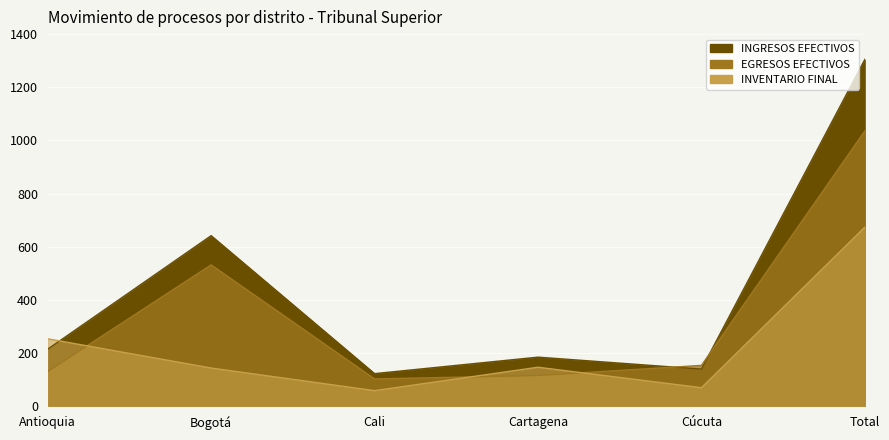

Is it true that INGRESOS EFECTIVOS equals 214 at Cali?

False